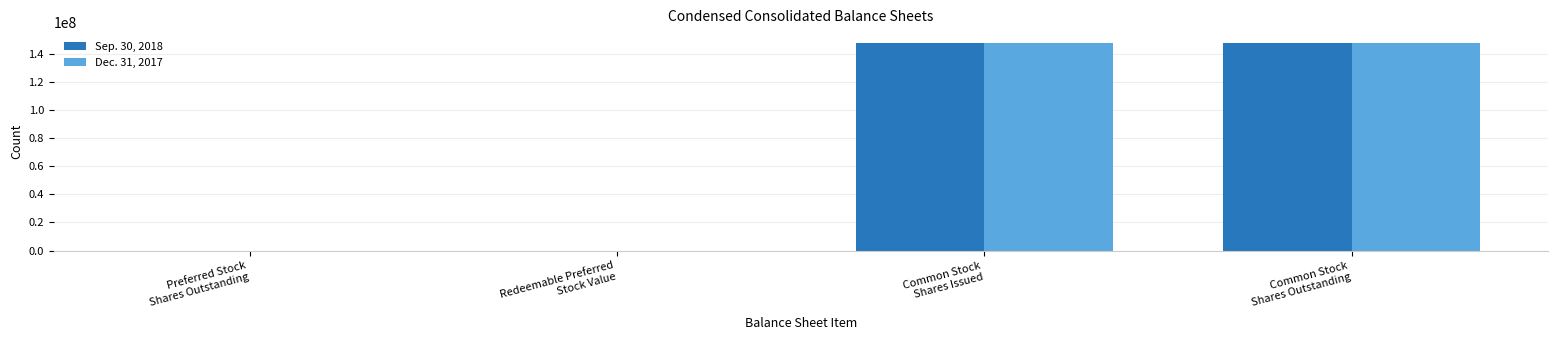

Rank the series by their maximum value, from highest to lowest.

Sep. 30, 2018, Dec. 31, 2017